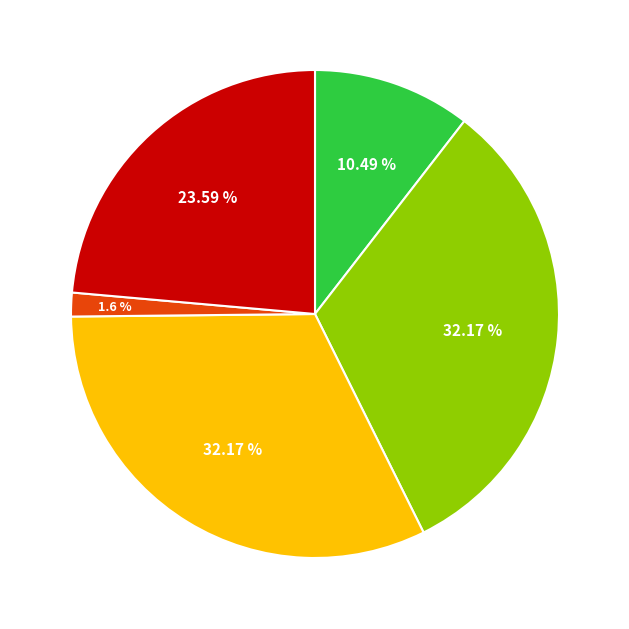

Does any single category account for the majority?

No